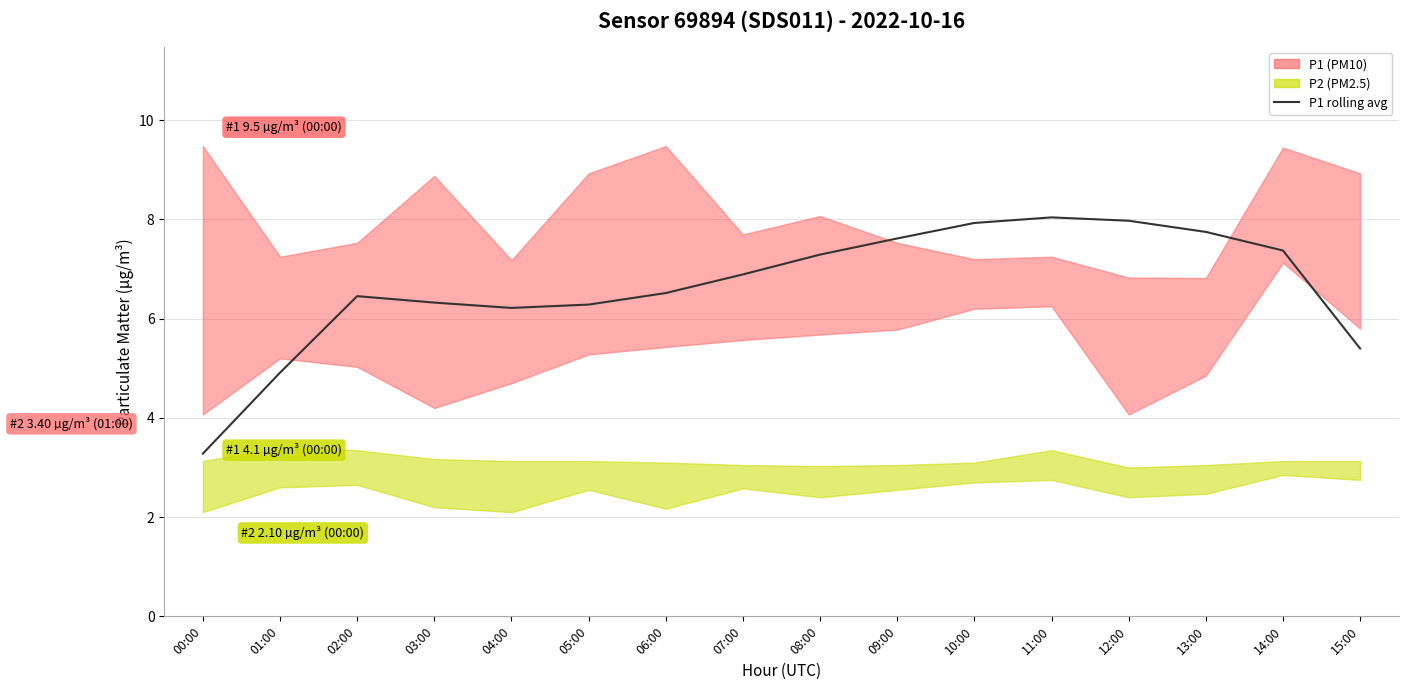

Reading left to right, list all the values displayed in this chart.

00:00=3.3	01:00=4.9	02:00=6.5	03:00=6.3	04:00=6.2	05:00=6.3	06:00=6.5	07:00=6.9	08:00=7.3	09:00=7.6	10:00=7.9	11:00=8.0	12:00=8.0	13:00=7.8	14:00=7.4	15:00=5.4